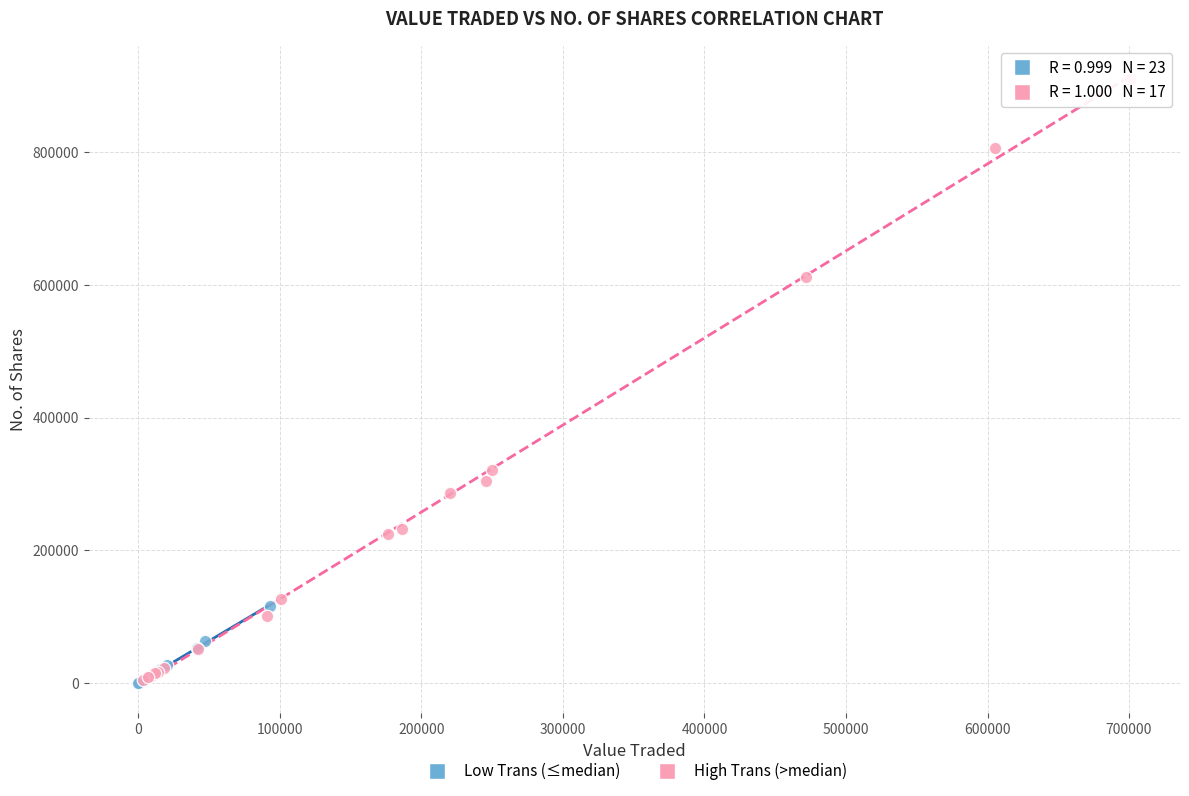

Which series reaches the maximum Y coordinate?

High Trans (>median)